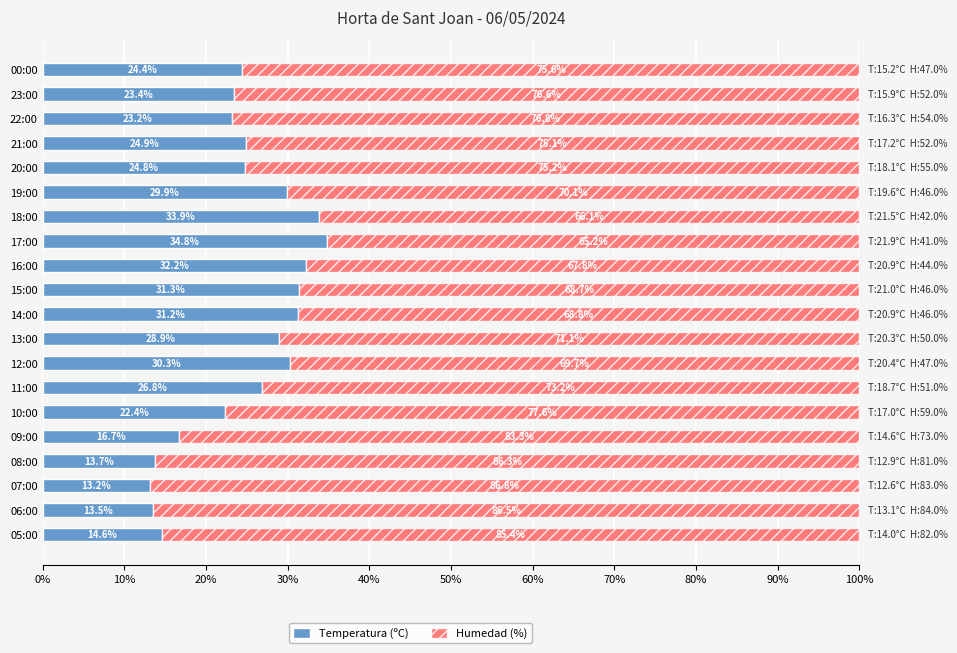

What is the highest value of the Temperatura (ºC) series?

34.8